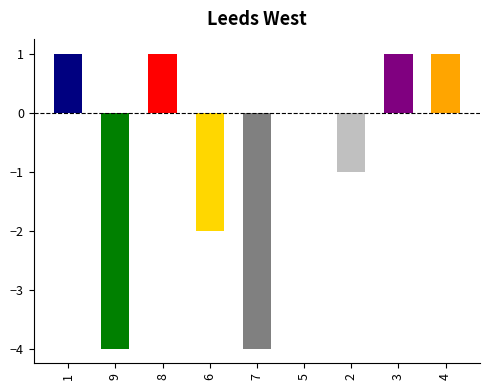

The value at 7 is -4. True or false?

True